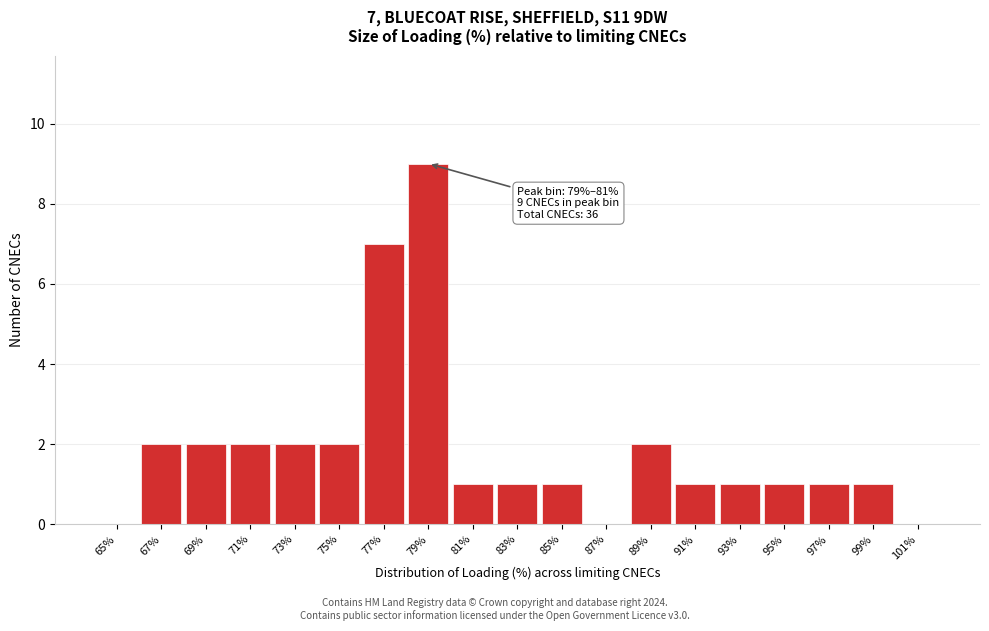

Reading left to right, what are all the values shown in this chart?

65%=0	67%=2	69%=2	71%=2	73%=2	75%=2	77%=7	79%=9	81%=1	83%=1	85%=1	87%=0	89%=2	91%=1	93%=1	95%=1	97%=1	99%=1	101%=0